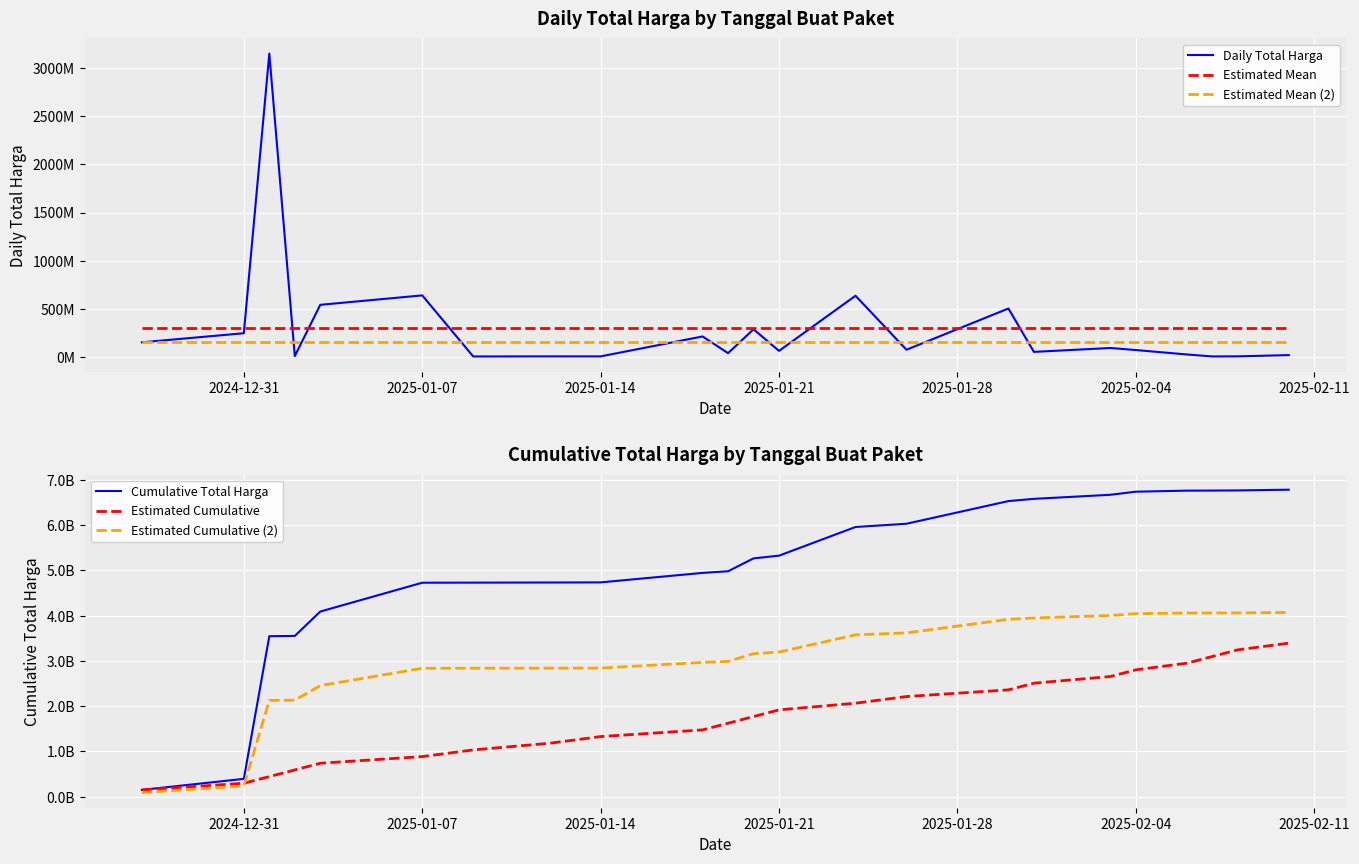

Reading left to right, list all the values displayed in this chart.

Daily Total Harga: 149050000.0	243600000.0	3154200000.0	5760000.0	539400000.0	637450000.0	1800000.0	2850000.0	2700000.0	210000000.0	36000000.0	285000000.0	60000000.0	633700000.0	71797000.0	501000000.0	49500000.0	90000000.0	68650000.0	22632800.0	2040400.0	3000000.0	16000000.0
Estimated Mean: 295049139.1	295049139.1	295049139.1	295049139.1	295049139.1	295049139.1	295049139.1	295049139.1	295049139.1	295049139.1	295049139.1	295049139.1	295049139.1	295049139.1	295049139.1	295049139.1	295049139.1	295049139.1	295049139.1	295049139.1	295049139.1	295049139.1	295049139.1
Estimated Mean (2): 147524569.6	147524569.6	147524569.6	147524569.6	147524569.6	147524569.6	147524569.6	147524569.6	147524569.6	147524569.6	147524569.6	147524569.6	147524569.6	147524569.6	147524569.6	147524569.6	147524569.6	147524569.6	147524569.6	147524569.6	147524569.6	147524569.6	147524569.6
Cumulative Total Harga: 149050000.0	392650000.0	3546850000.0	3552610000.0	4092010000.0	4729460000.0	4731260000.0	4734110000.0	4736810000.0	4946810000.0	4982810000.0	5267810000.0	5327810000.0	5961510000.0	6033307000.0	6534307000.0	6583807000.0	6673807000.0	6742457000.0	6765089800.0	6767130200.0	6770130200.0	6786130200.0
Estimated Cumulative: 147524569.6	295049139.1	442573708.7	590098278.3	737622847.8	885147417.4	1032671987.0	1180196556.5	1327721126.1	1475245695.7	1622770265.2	1770294834.8	1917819404.3	2065343973.9	2212868543.5	2360393113.0	2507917682.6	2655442252.2	2802966821.7	2950491391.3	3098015960.9	3245540530.4	3393065100.0
Estimated Cumulative (2): 89430000.0	235590000.0	2128110000.0	2131566000.0	2455206000.0	2837676000.0	2838756000.0	2840466000.0	2842086000.0	2968086000.0	2989686000.0	3160686000.0	3196686000.0	3576906000.0	3619984200.0	3920584200.0	3950284200.0	4004284200.0	4045474200.0	4059053880.0	4060278120.0	4062078120.0	4071678120.0